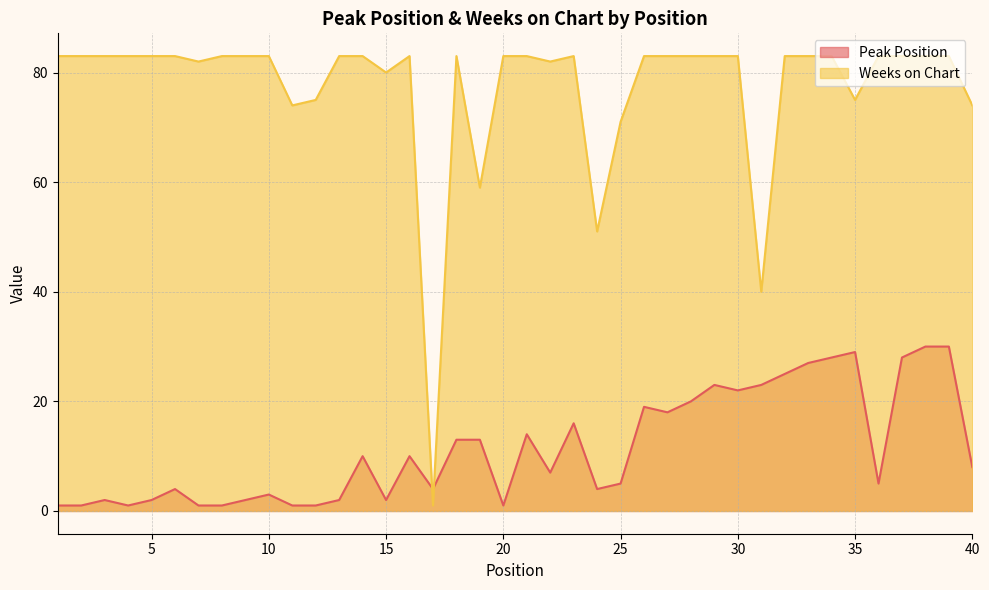

Reading left to right, what are all the values shown in this chart?

Peak Position: 1	1	2	1	2	4	1	1	2	3	1	1	2	10	2	10	4	13	13	1	14	7	16	4	5	19	18	20	23	22	23	25	27	28	29	5	28	30	30	8
Weeks on Chart: 83	83	83	83	83	83	82	83	83	83	74	75	83	83	80	83	1	83	59	83	83	82	83	51	71	83	83	83	83	83	40	83	83	83	75	83	83	83	83	74